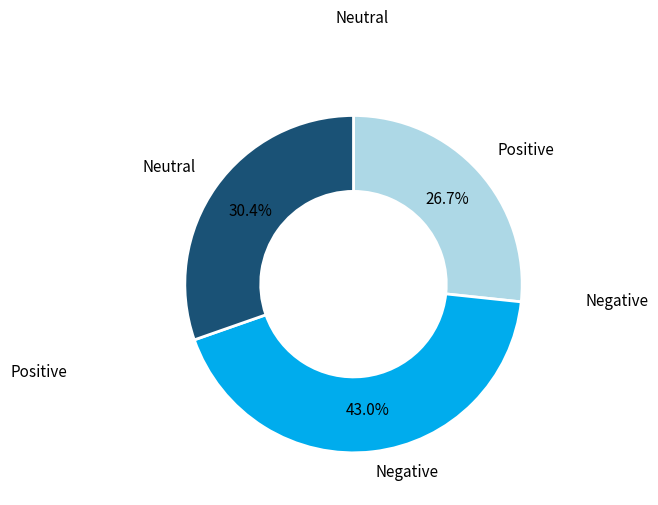

Is there any slice that represents more than half of the pie?

No